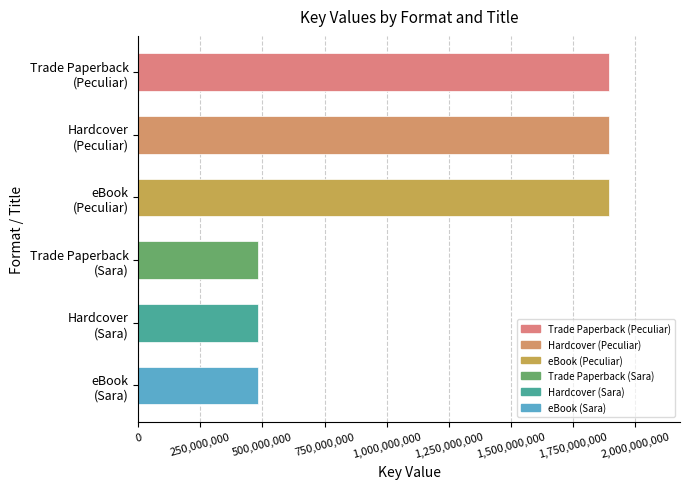

What is the average value?

1188939088